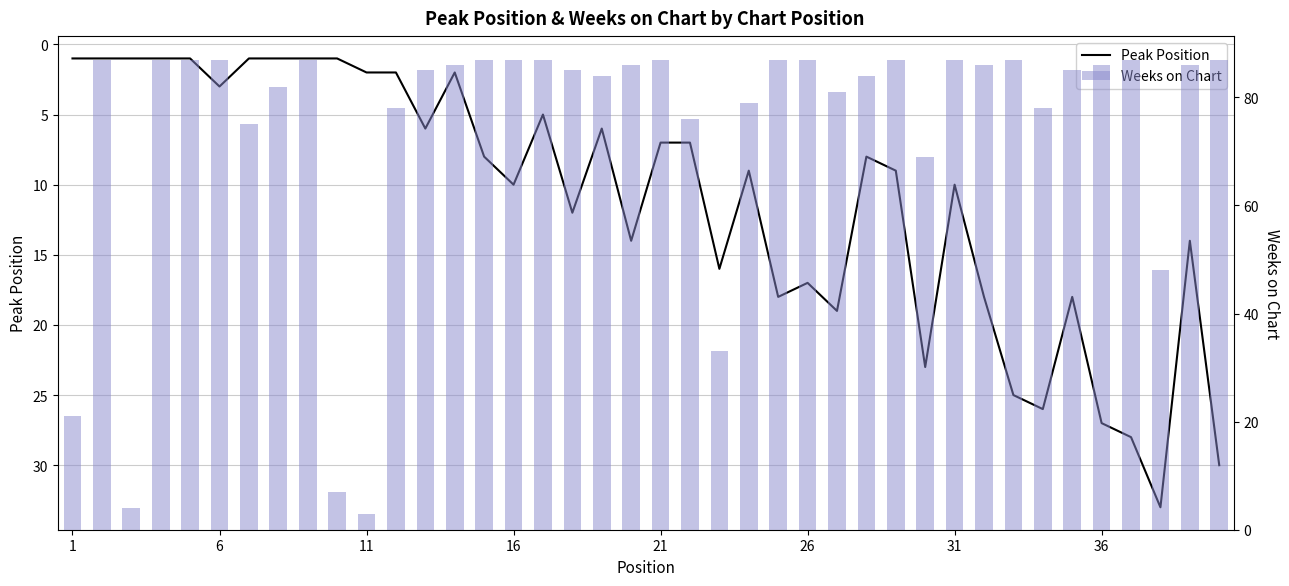

Is it true that Weeks on Chart equals 117 at 21?

False